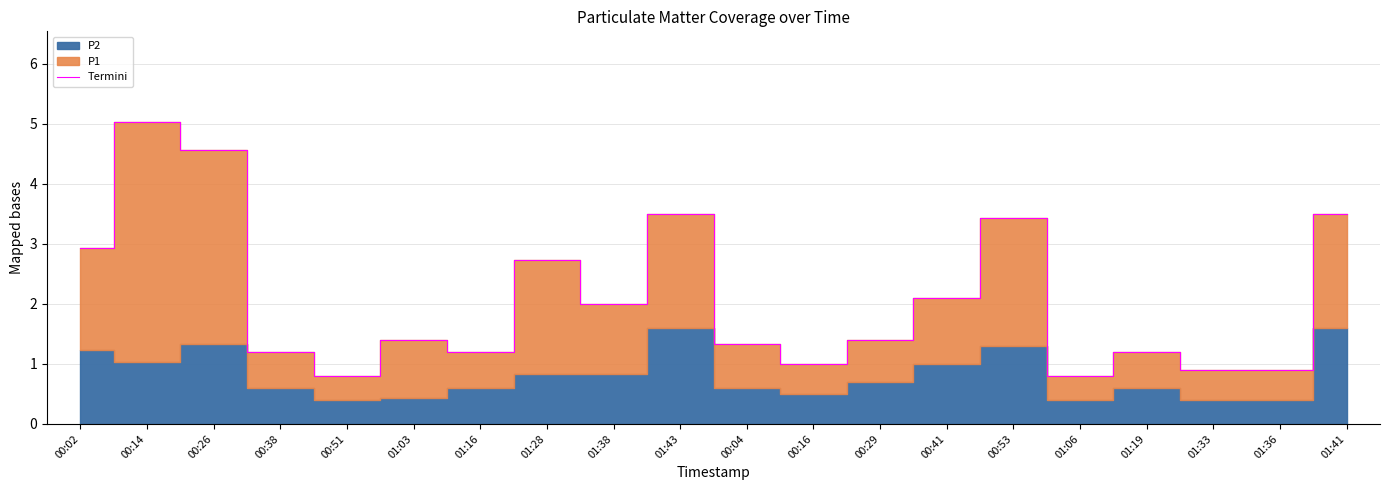

What is the value of the 7th point from the left?

1.2